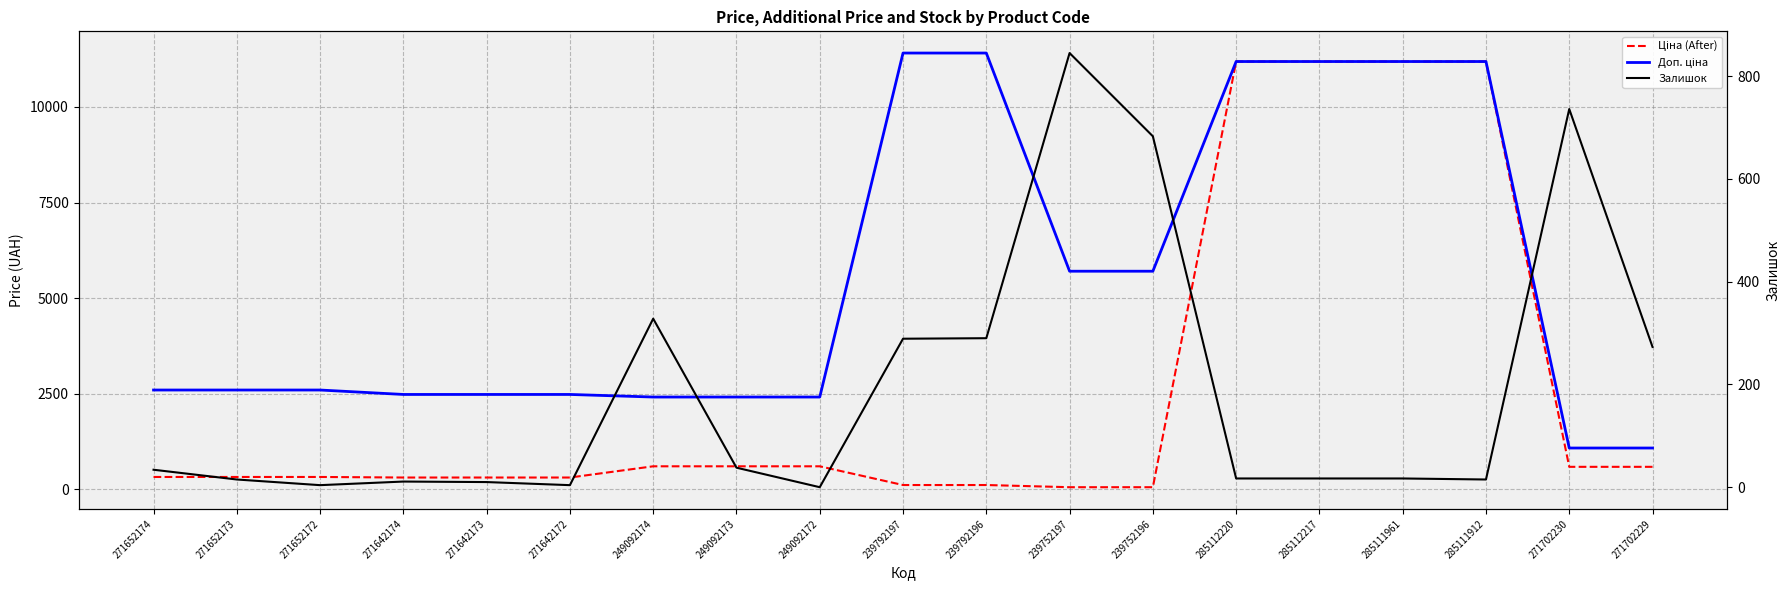

What is the maximum value for Залишок?

845.0